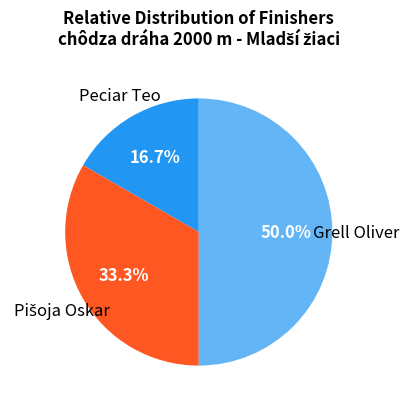

How many segments does this pie chart have?

3